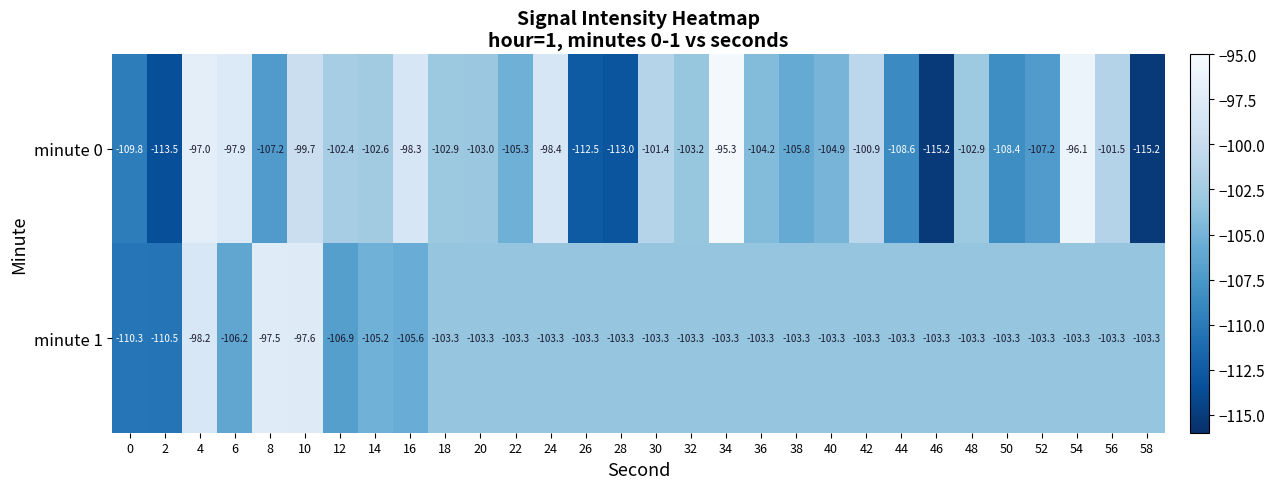

At which category is the sum across all series the highest?

4